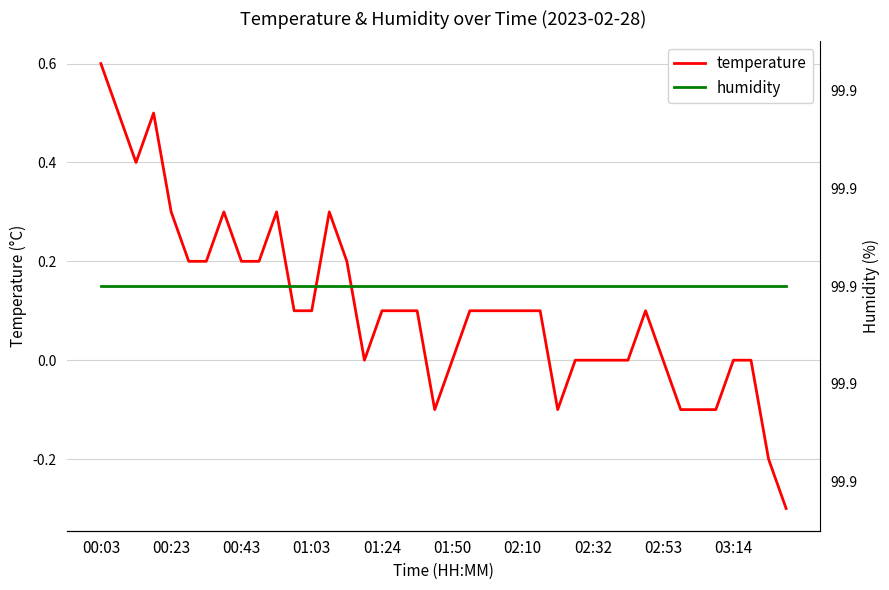

The temperature series shows 0.1 at 22. True or false?

False